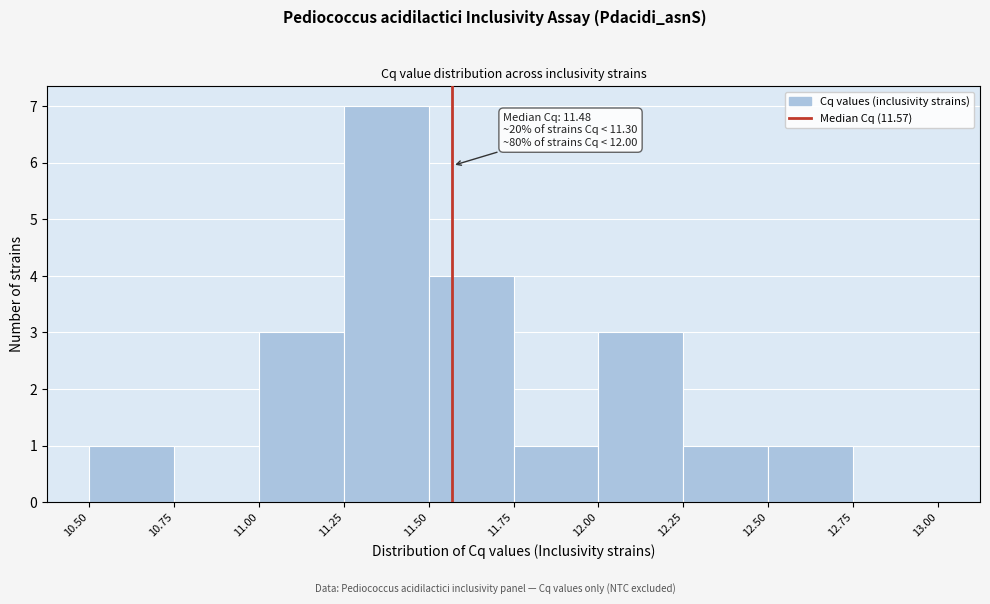

Which range on the x-axis has the tallest bar?

11.25 to 11.50